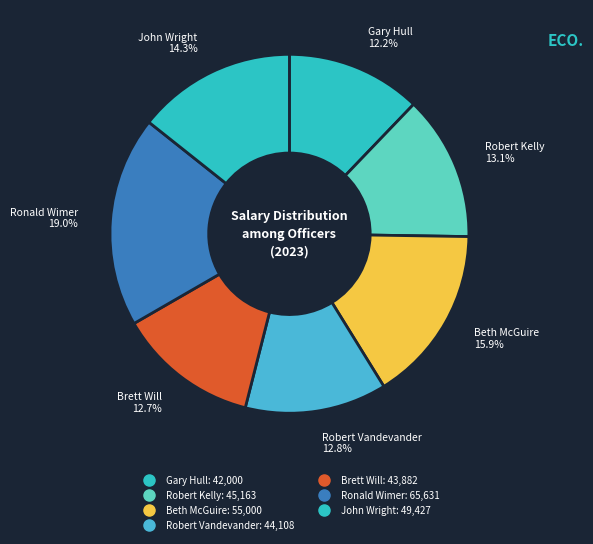

Rank the categories by value from highest to lowest.

Ronald Wimer, Beth McGuire, John Wright, Robert Kelly, Robert Vandevander, Brett Will, Gary Hull